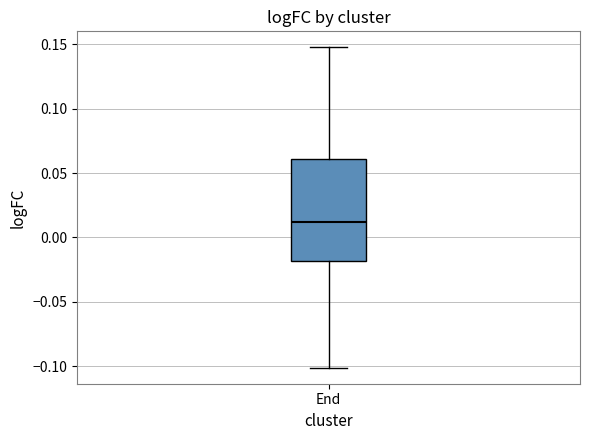

Transcribe this box plot: give where the median line is, the range the box spans, and where the two whiskers end, as read against the y-axis. The values are not printed on the chart, so give them approximately, as read against the axis.

median 0.01, box -0.02 to 0.06, whiskers -0.10 to 0.15